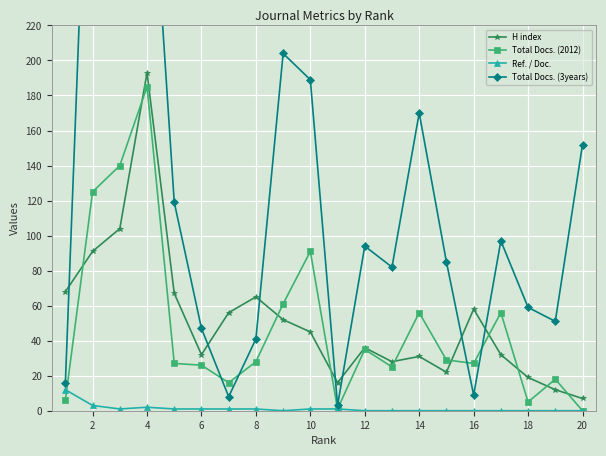

The Total Docs. (2012) series shows 91 at 10. True or false?

True